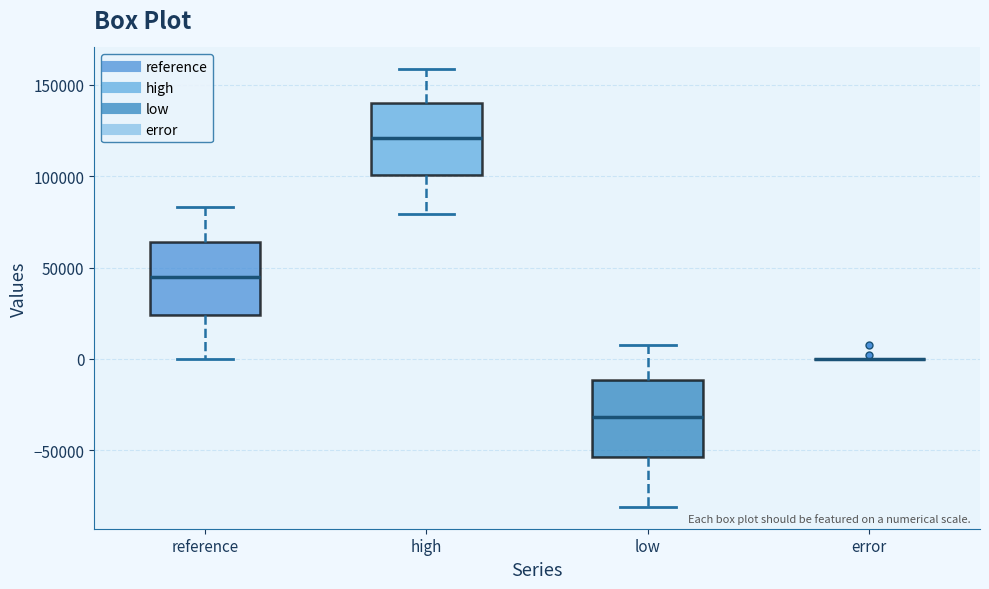

Reading left to right, read every box against the y-axis: the position of its median line, the range the box covers, and the ends of its whiskers. The values are not printed on the chart, so give them approximately, as read against the axis.

reference: median 45000, box 25000 to 65000, whiskers 0 to 85000
high: median 120000, box 100000 to 140000, whiskers 80000 to 160000
low: median -30000, box -55000 to -10000, whiskers -80000 to 10000
error: box collapsed to a line at 0, whiskers 0 to 0